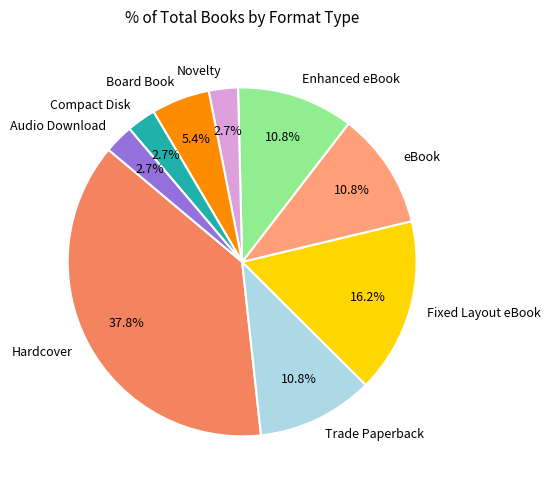

Does Hardcover represent more than half of the total?

No